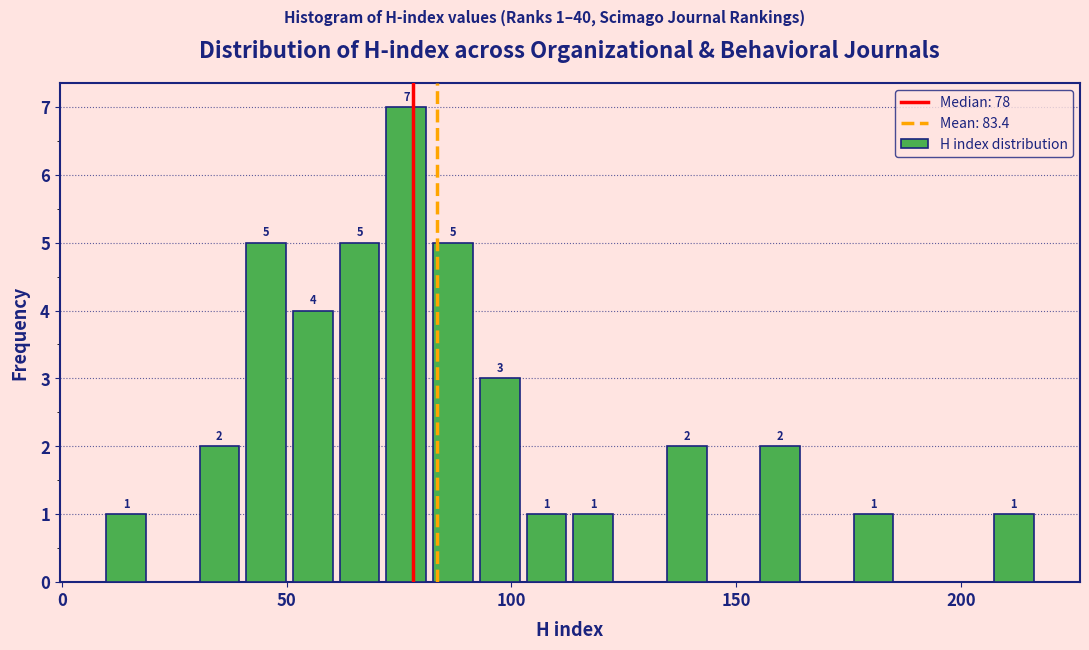

Around what value on the x-axis is the tallest bar? Give the approximate position of its centre, as read against the axis.

75